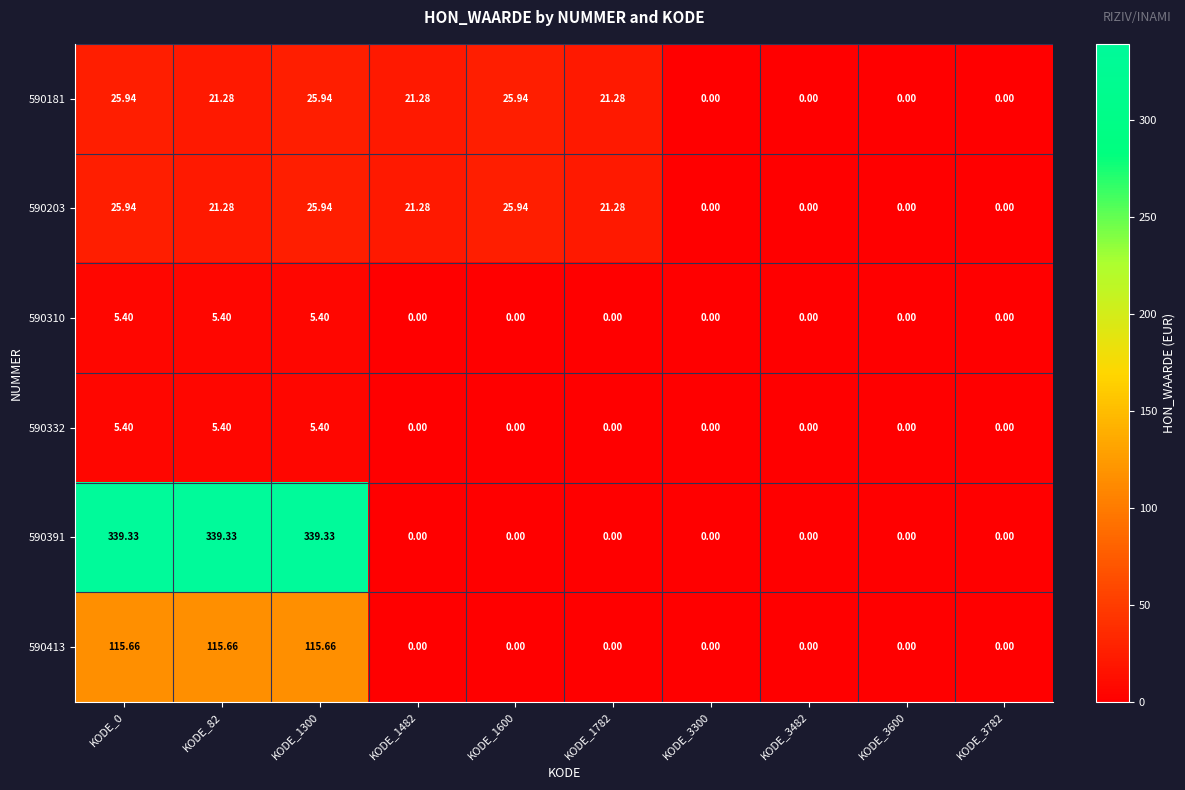

How many data points does each series have?

10